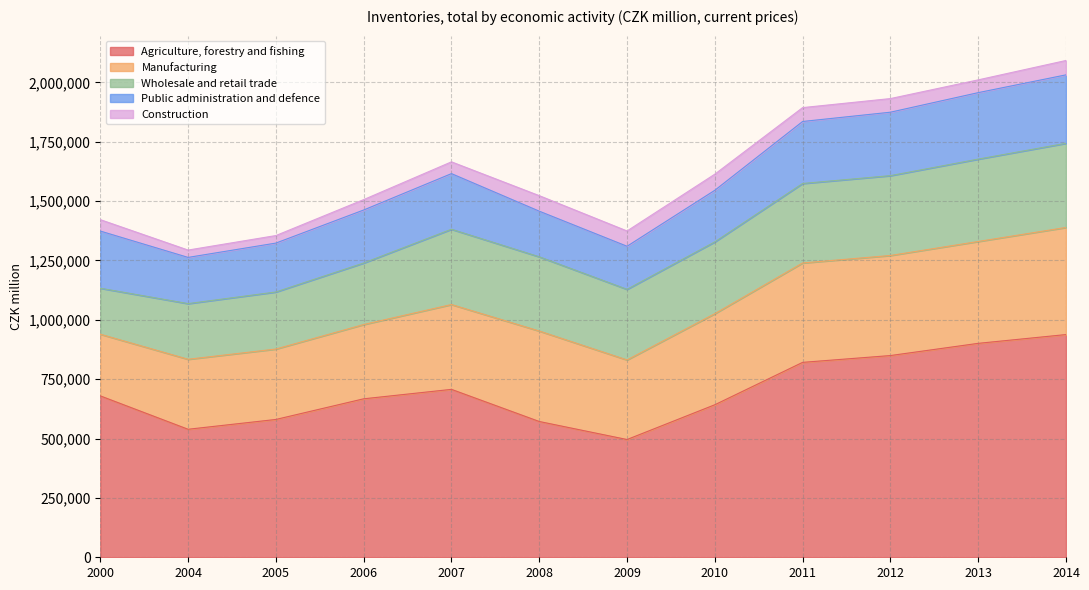

Rank the series at 2007 from lowest to highest value.

Construction, Public administration and defence, Wholesale and retail trade, Manufacturing, Agriculture, forestry and fishing